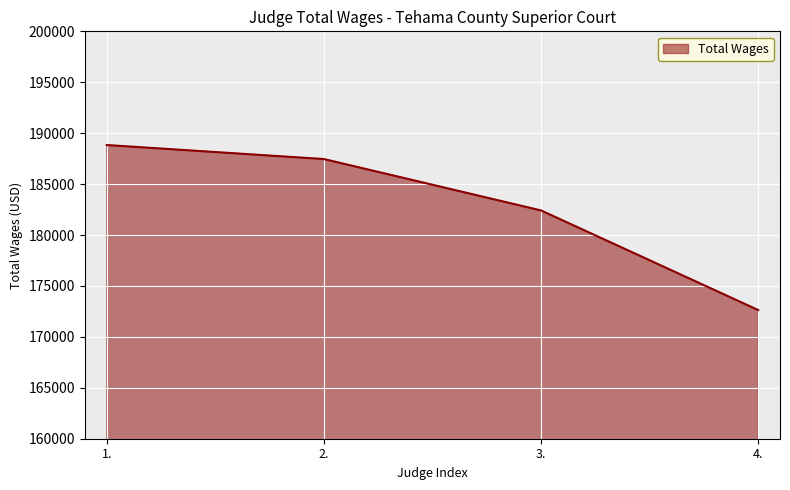

List the labels in order of value, smallest first.

4., 3., 2., 1.